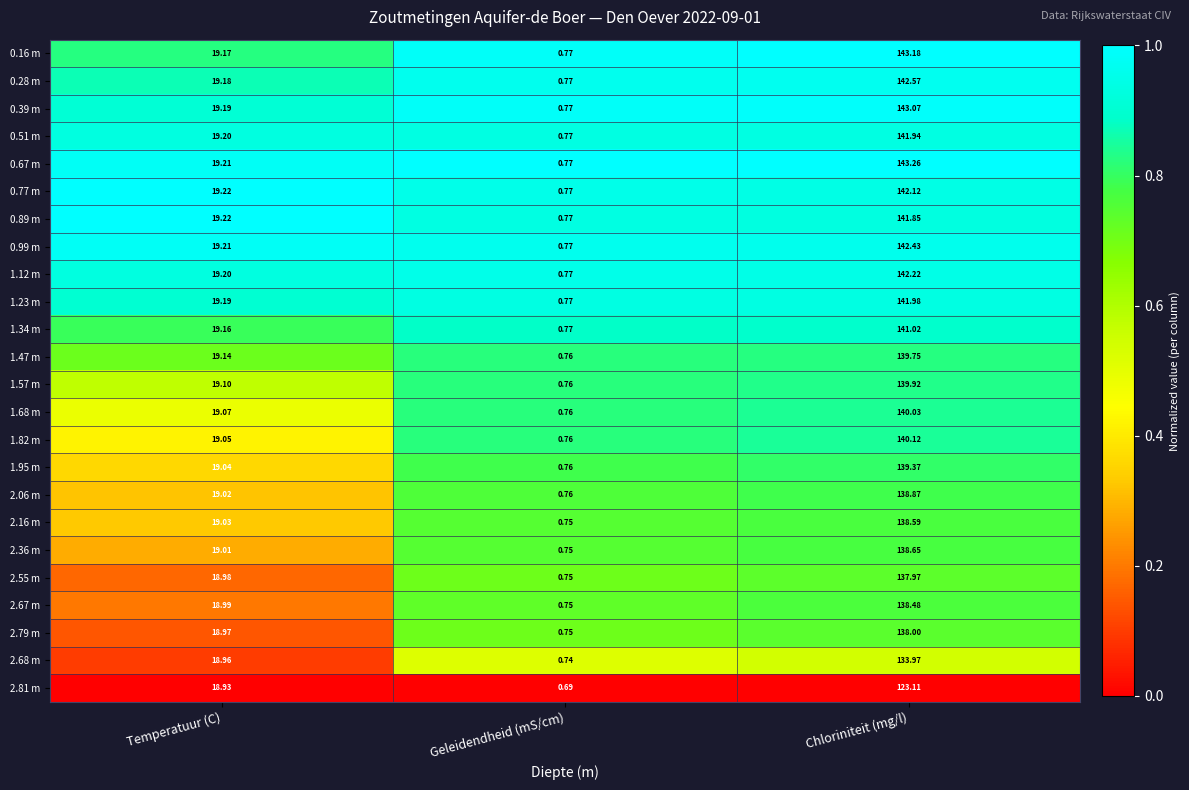

At which category does the chart reach its peak across all series?

Chloriniteit (mg/l)